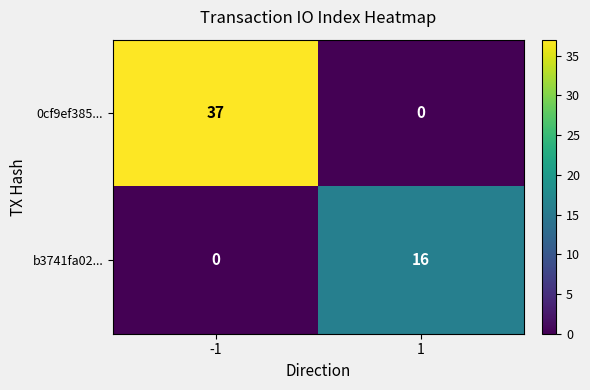

Rank the series by their average value, from lowest to highest.

b3741fa02..., 0cf9ef385...